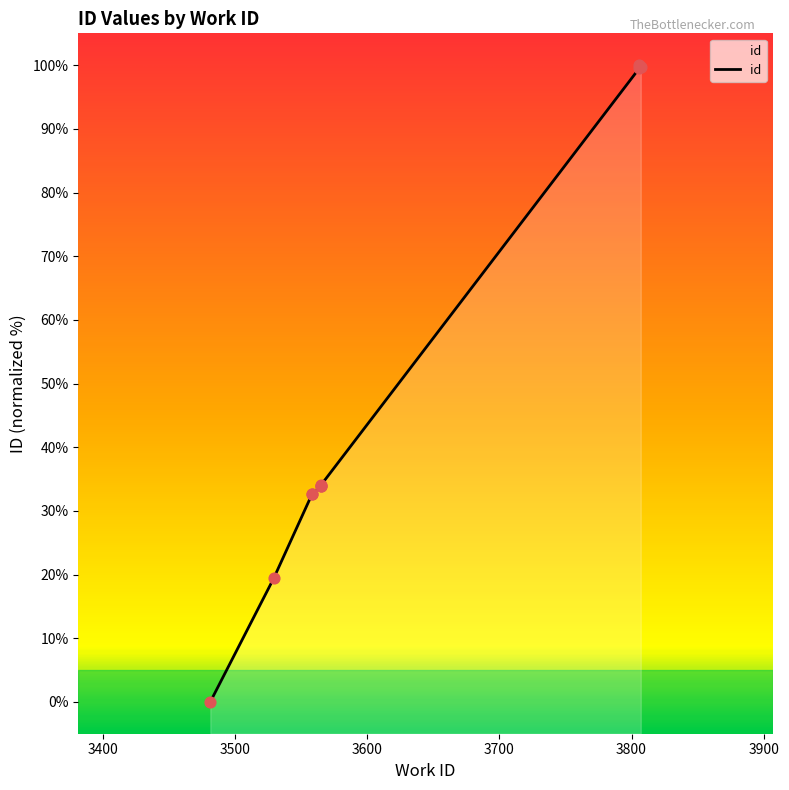

Between 3565 and 3806, which is larger?

3806